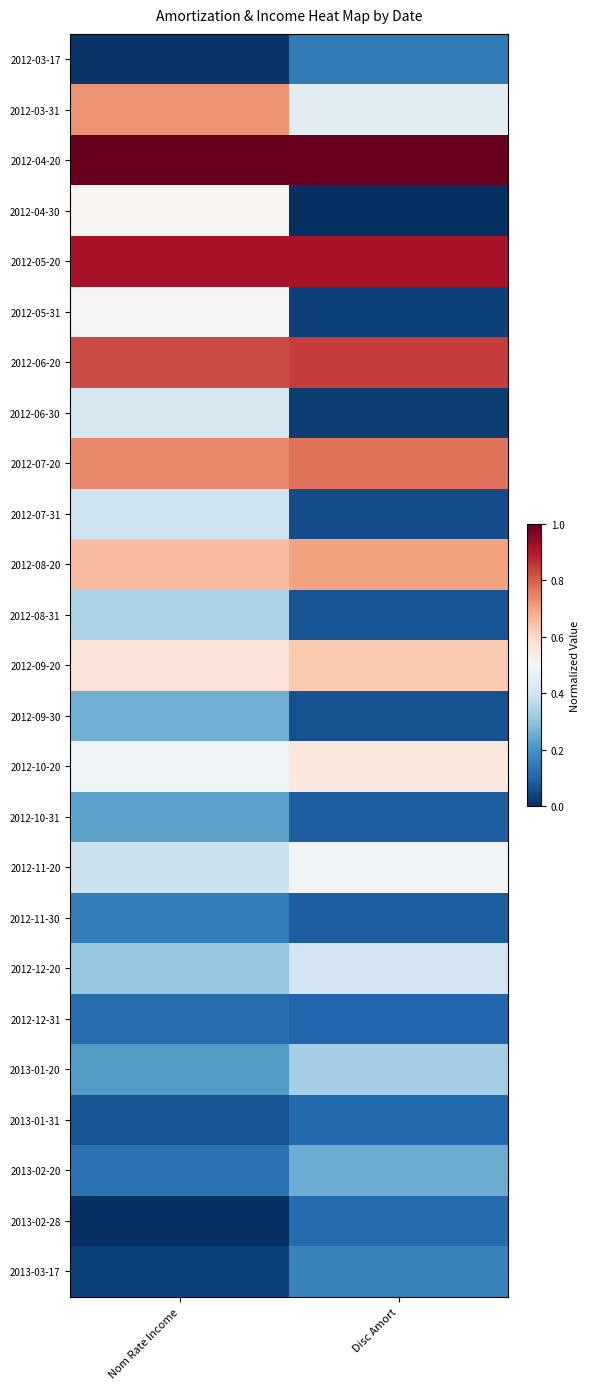

What is the difference between the highest and lowest values at Disc Amort?

1.0